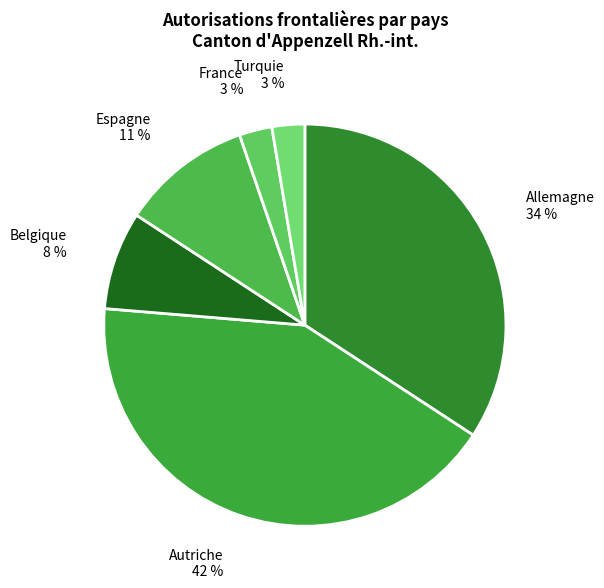

To the nearest percent, what percentage of the pie is Belgique?

8%